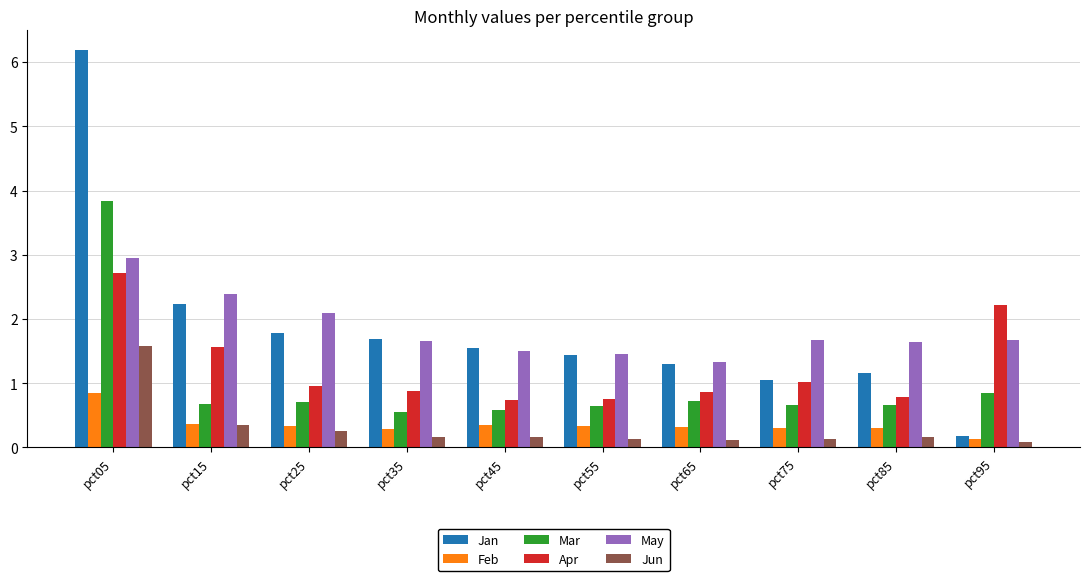

Which category has the highest value across all series?

pct05